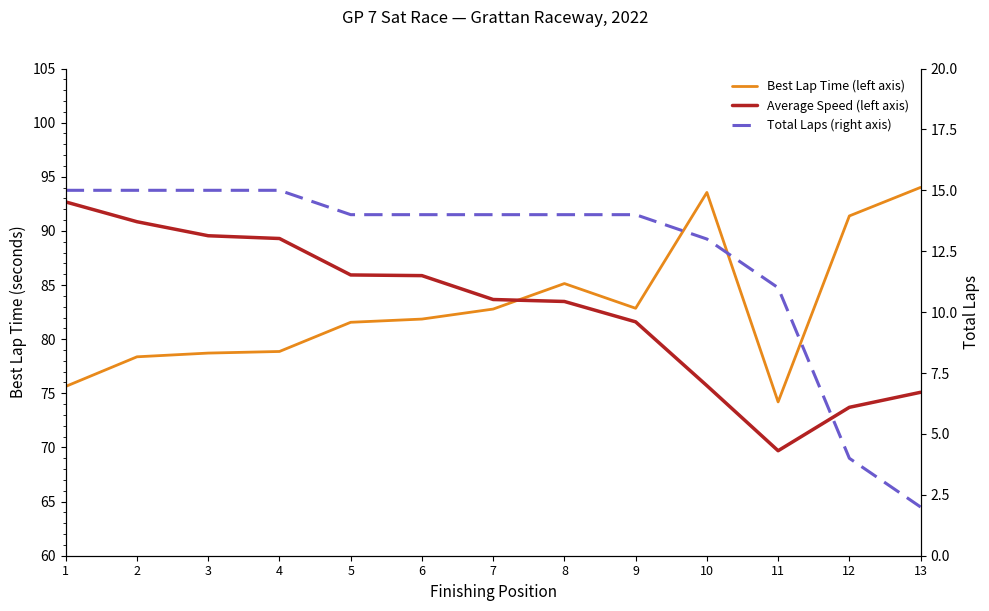

In Best Lap Time (left axis), how many points are lower than both neighbors (excluding endpoints)?

2